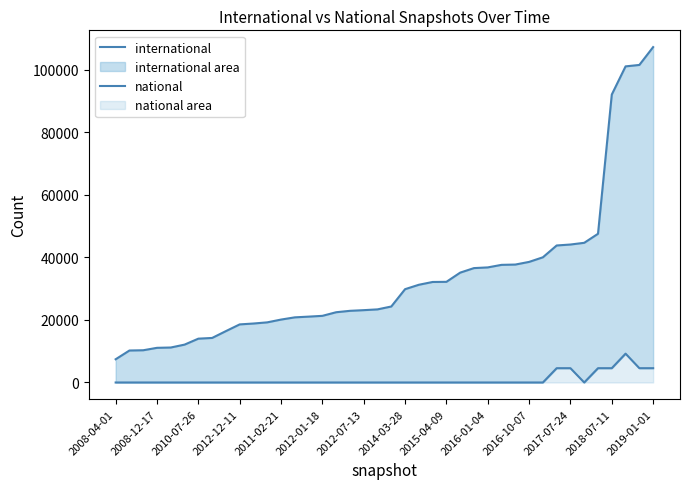

True or false: international has a value of 11470 at 26.

False